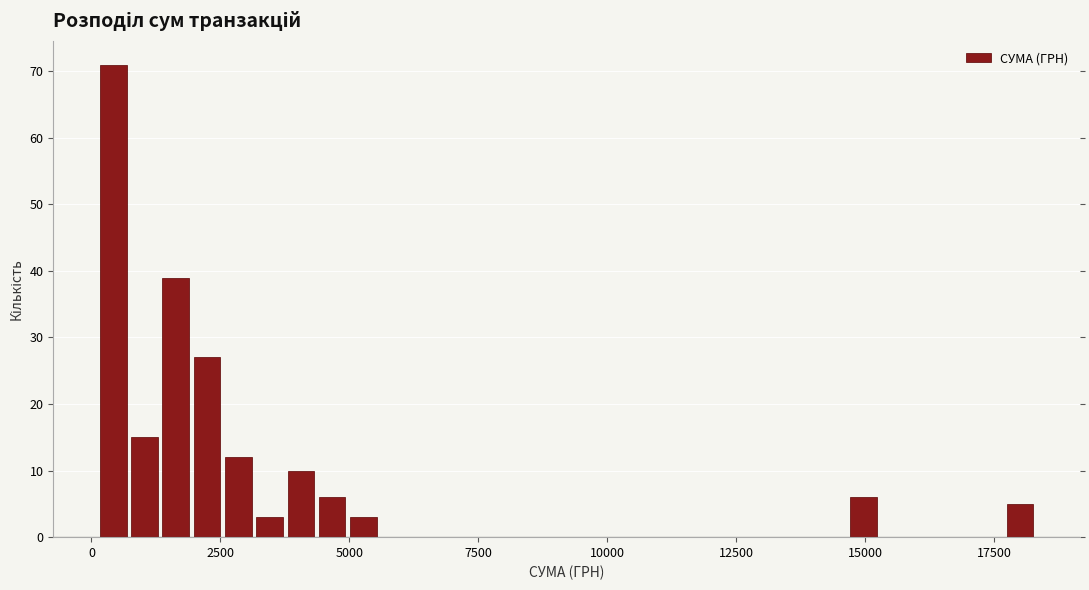

Around what value on the x-axis is the tallest bar? Give the approximate position of its centre, as read against the axis.

500